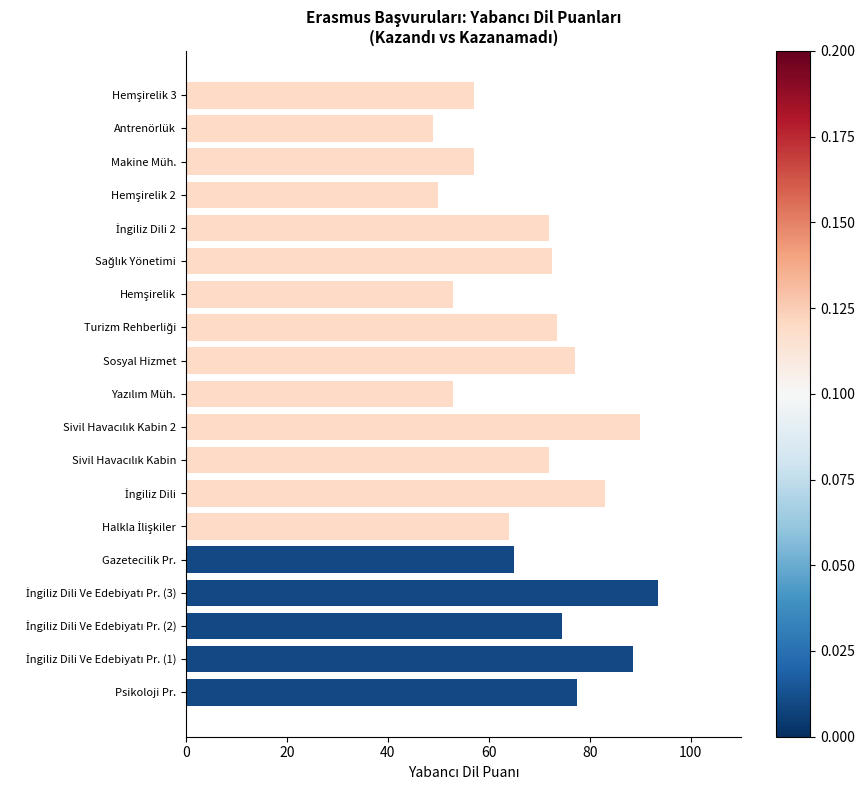

At which category does the chart reach its minimum across all series?

Antrenörlük